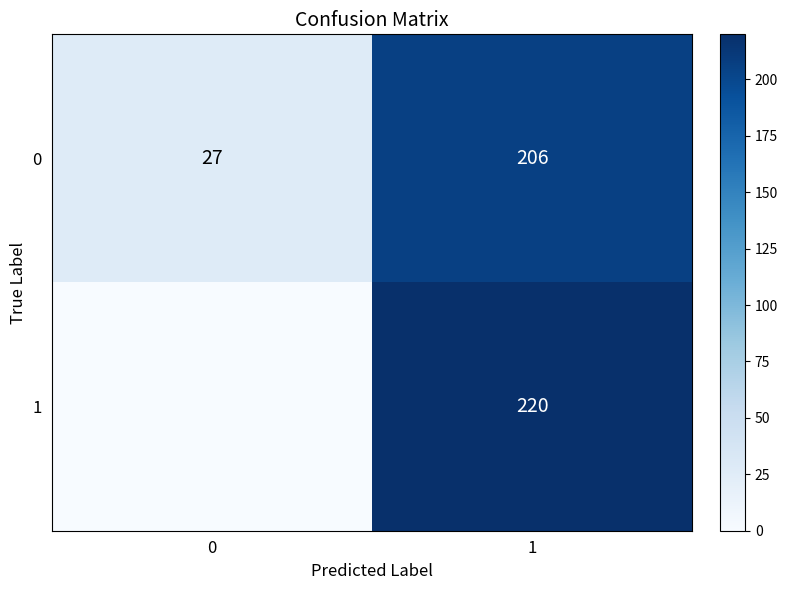

What is the difference between the maximum and minimum values in the row_1 series?

220